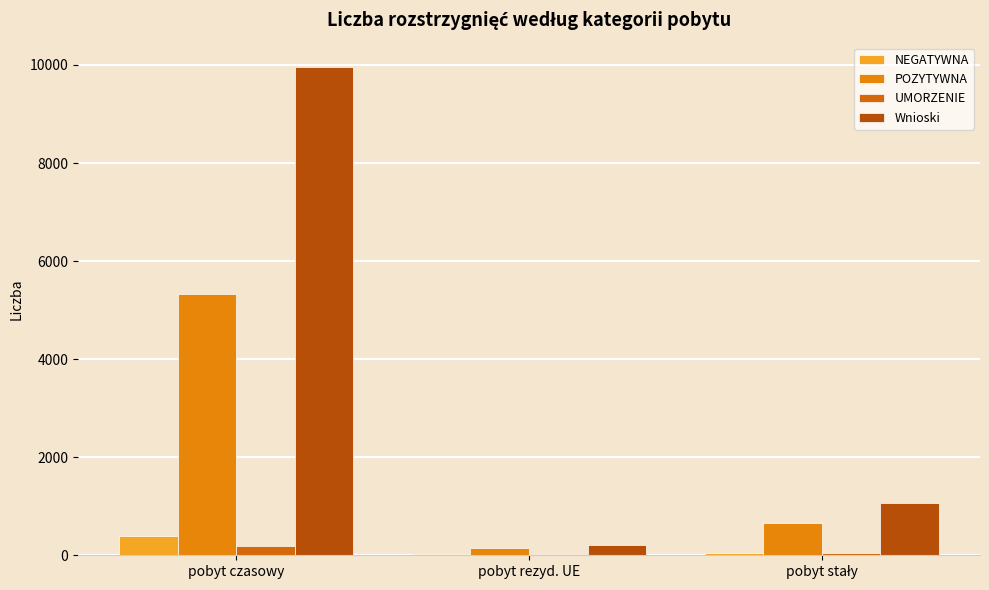

Which series has the widest spread of values?

Wnioski